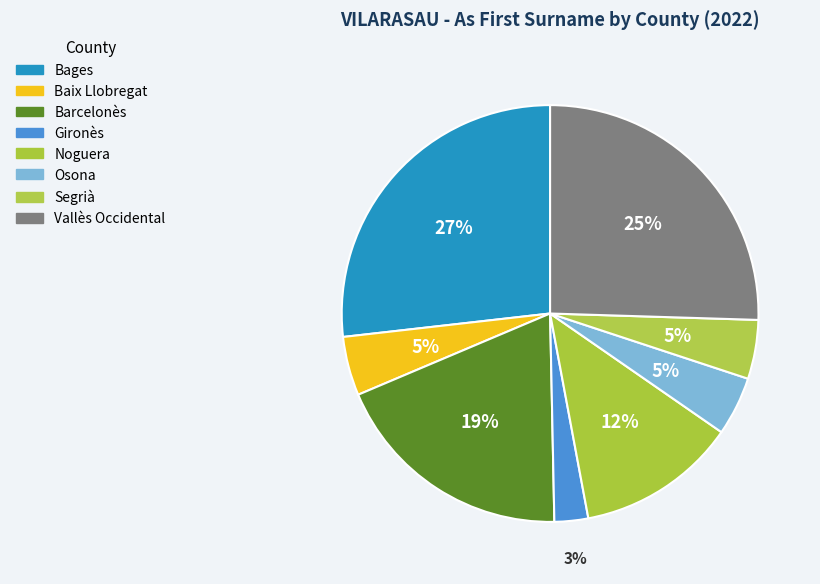

How many segments does this pie chart have?

8